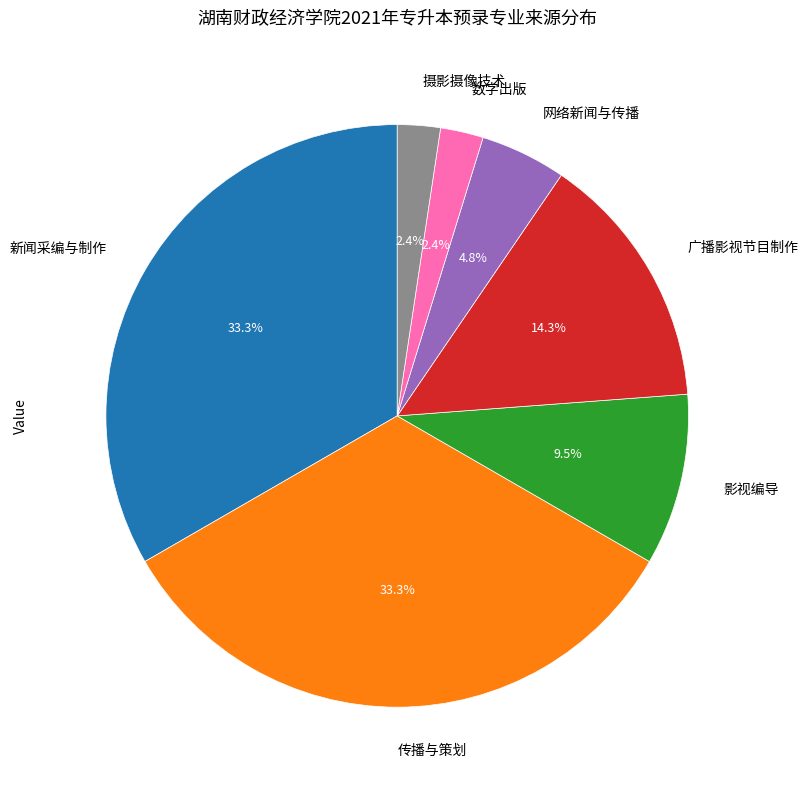

What percentage do 网络新闻与传播 and 影视编导 together represent?

14.3%